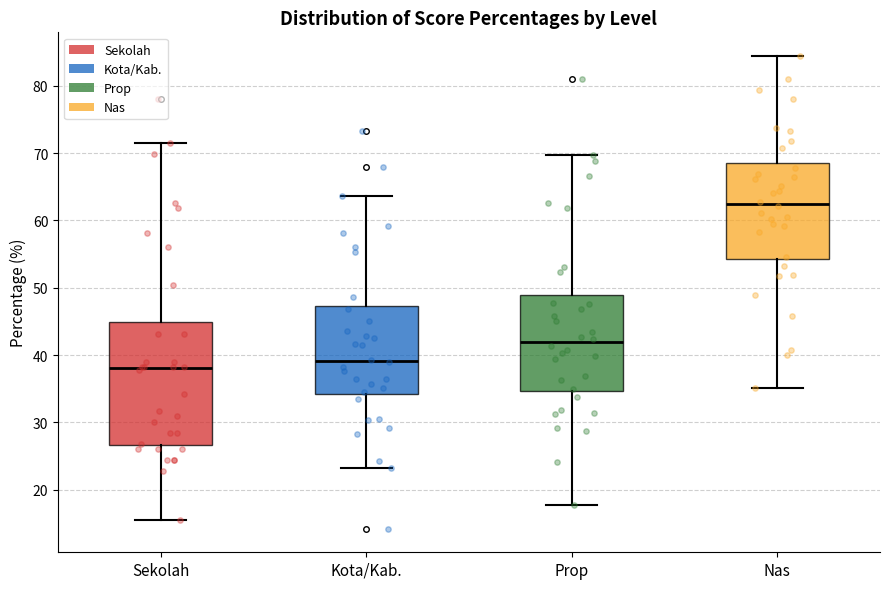

Which box is the tallest, from its lower edge to its upper edge?

Sekolah